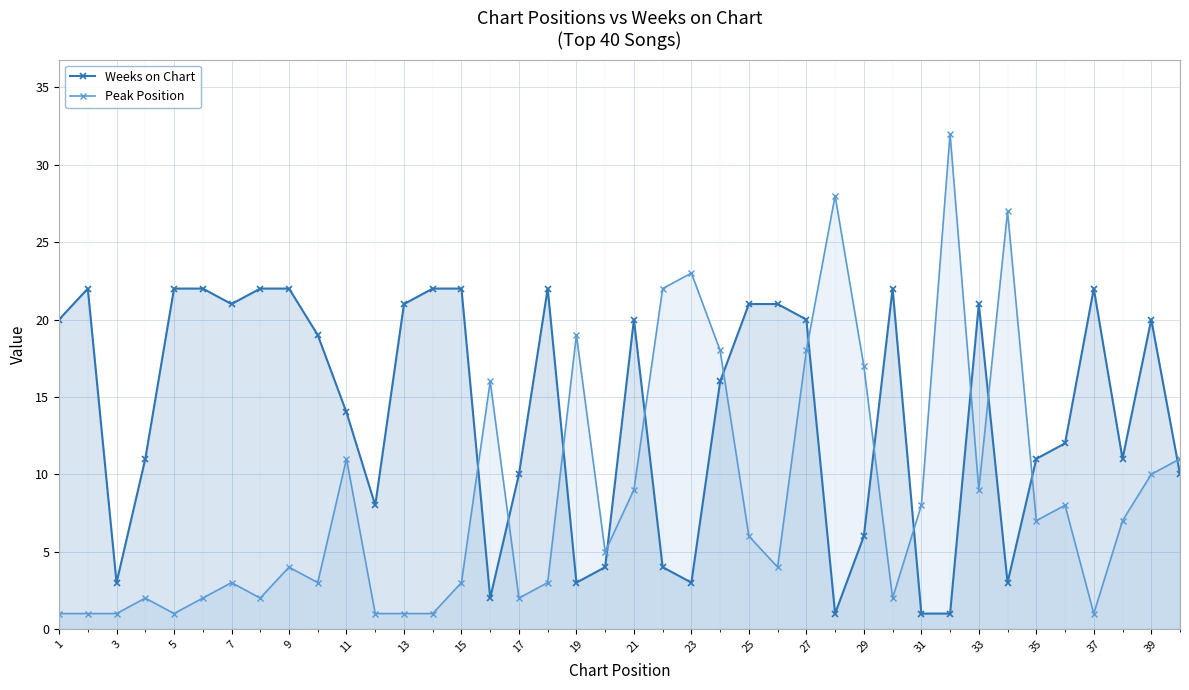

In Weeks on Chart, how many points are higher than both neighbors (excluding endpoints)?

7